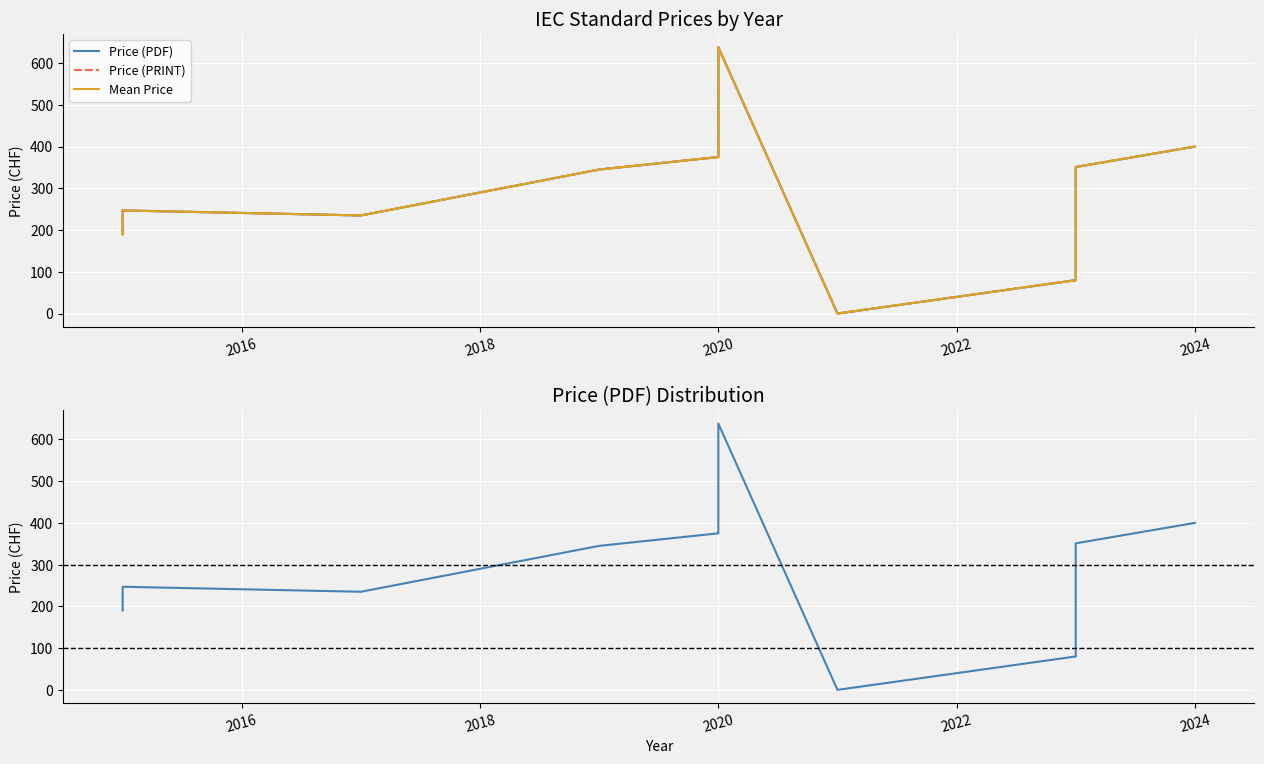

What is the label of the 12th point from the left?

2024